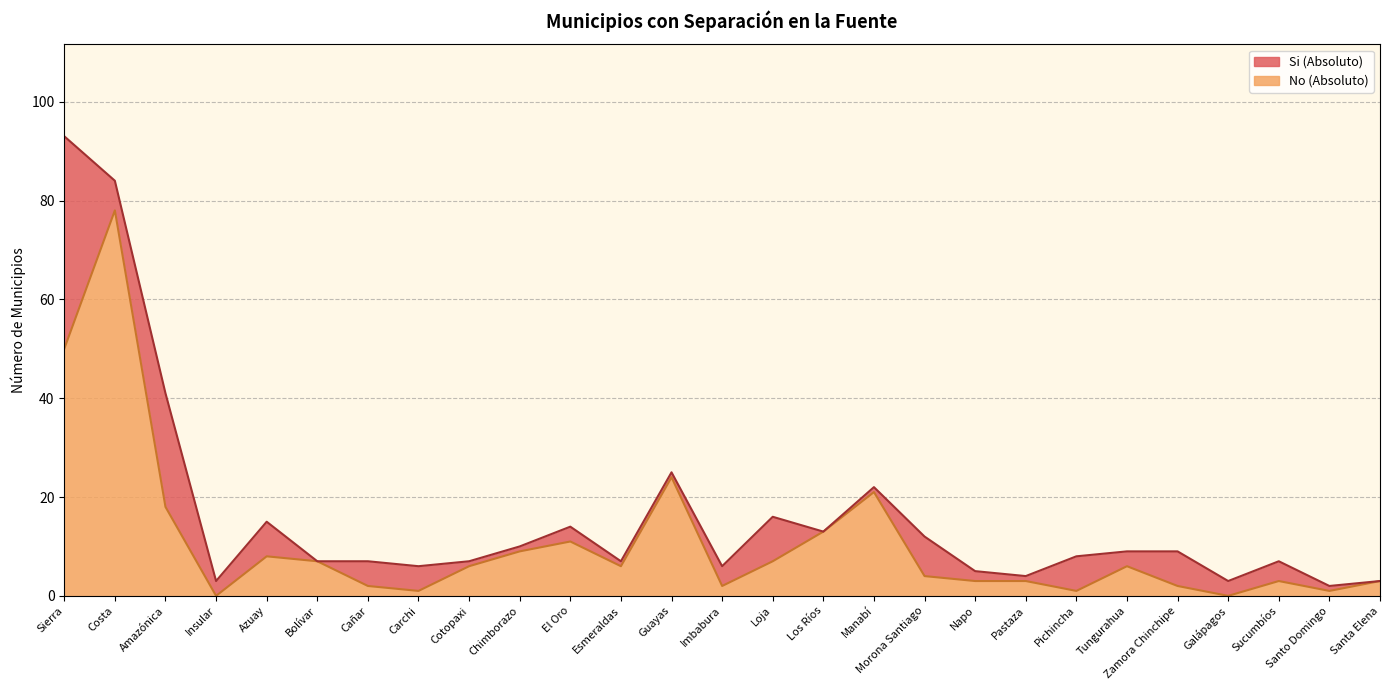

List the labels in order of value, largest first.

Costa, Sierra, Guayas, Manabí, Amazónica, Los Ríos, El Oro, Chimborazo, Azuay, Bolívar, Loja, Cotopaxi, Esmeraldas, Tungurahua, Morona Santiago, Napo, Pastaza, Sucumbíos, Santa Elena, Cañar, Imbabura, Zamora Chinchipe, Carchi, Pichincha, Santo Domingo, Insular, Galápagos